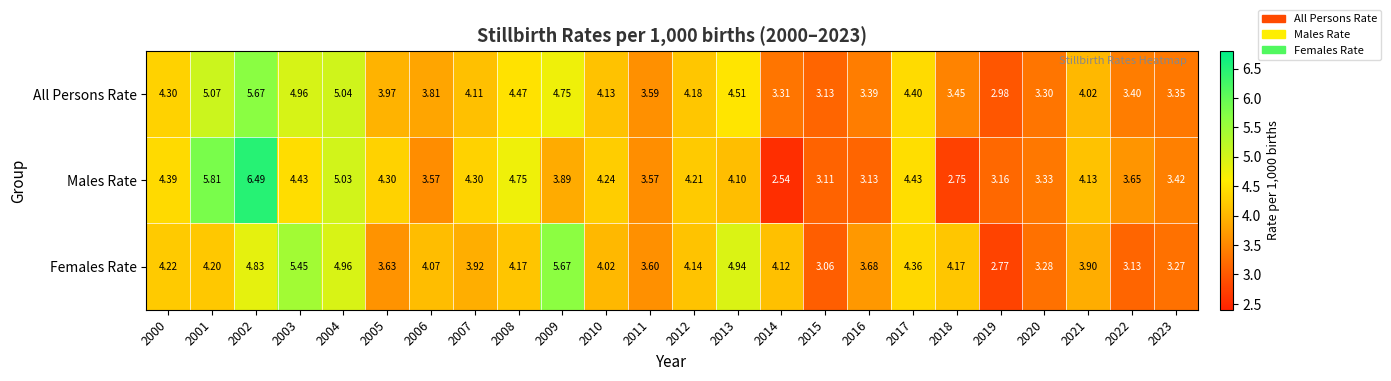

Which series has the largest range (max minus min)?

Males Rate